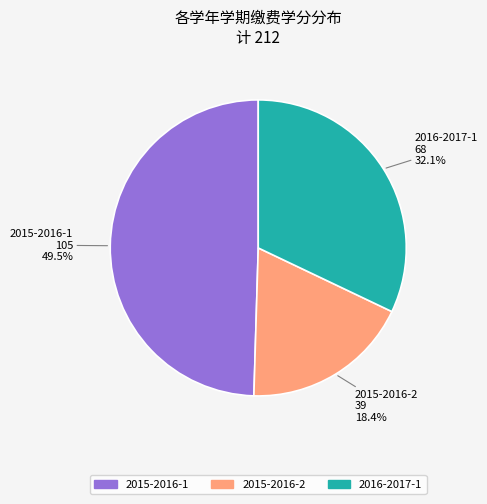

Combined, what portion of the pie is 2015-2016-2 and 2015-2016-1?

67.9%